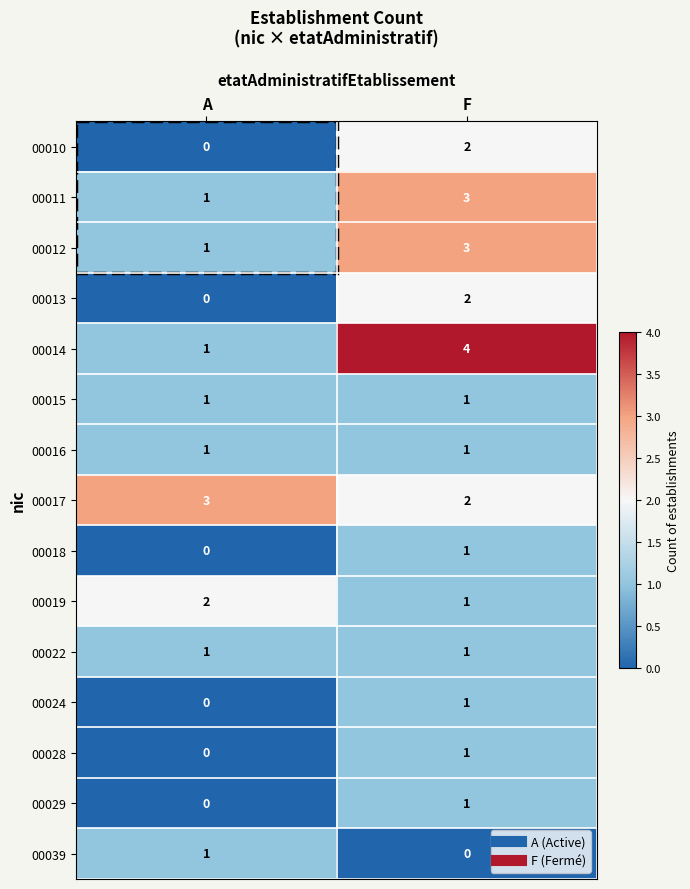

What is the spread (max minus min) of values at A?

3